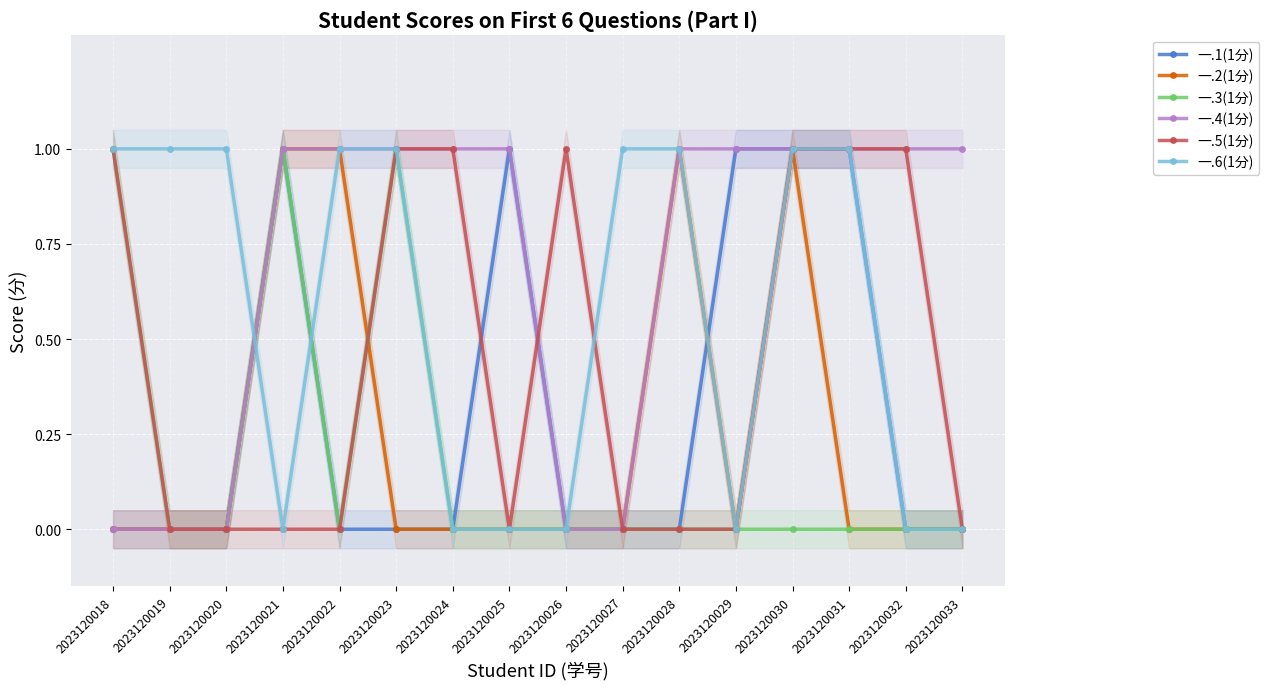

In 一.2(1分), how many points are lower than both neighbors (excluding endpoints)?

1